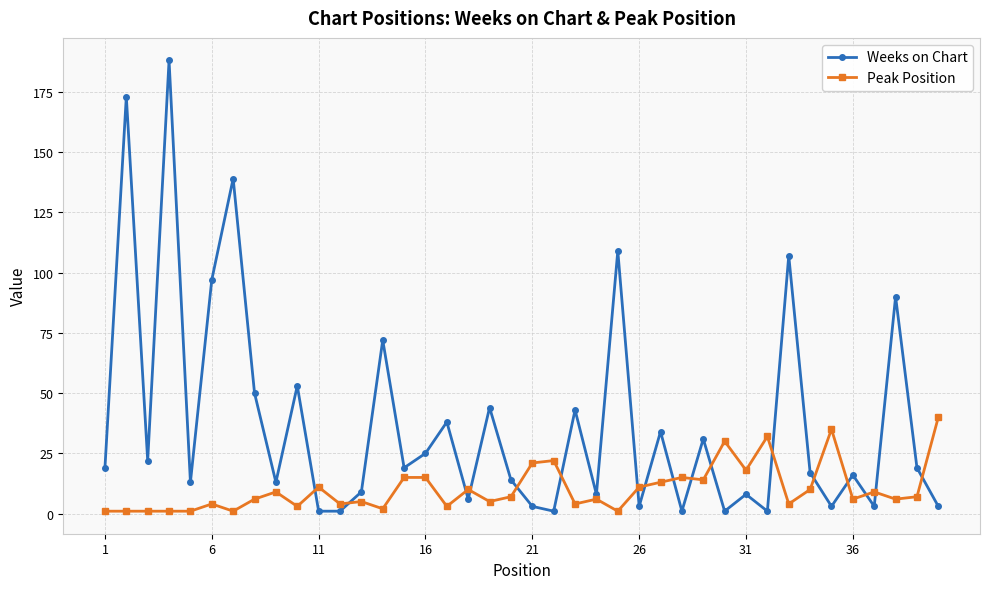

Which series has the widest spread of values?

Weeks on Chart